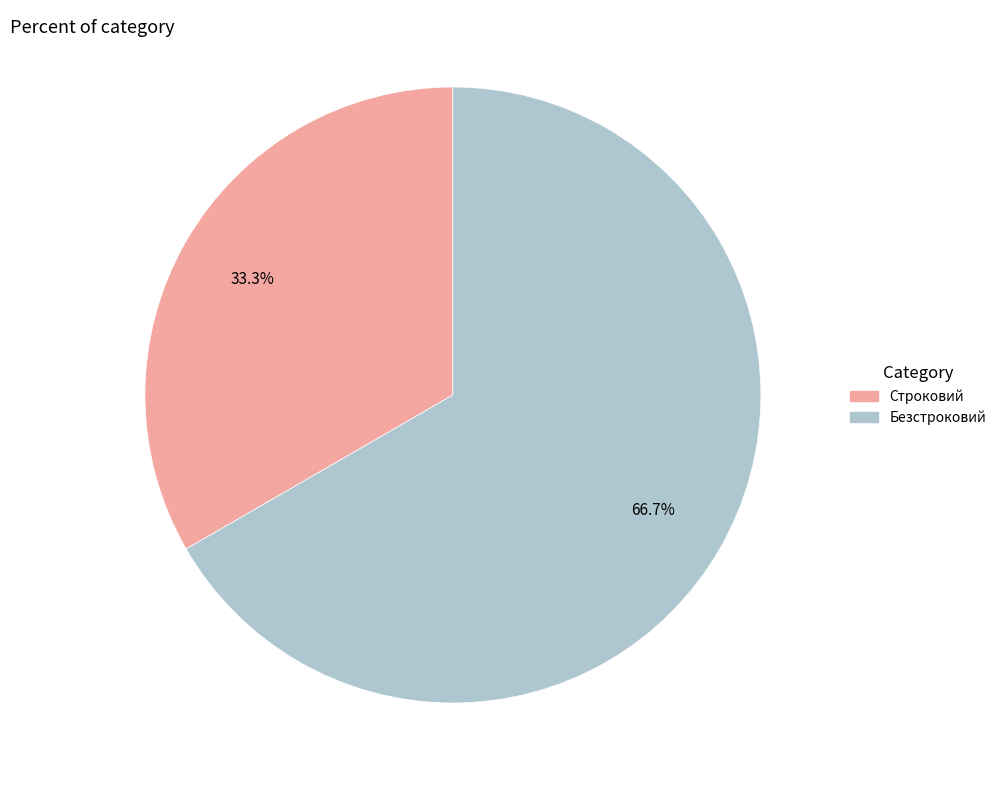

Between Безстроковий and Строковий, which is larger?

Безстроковий